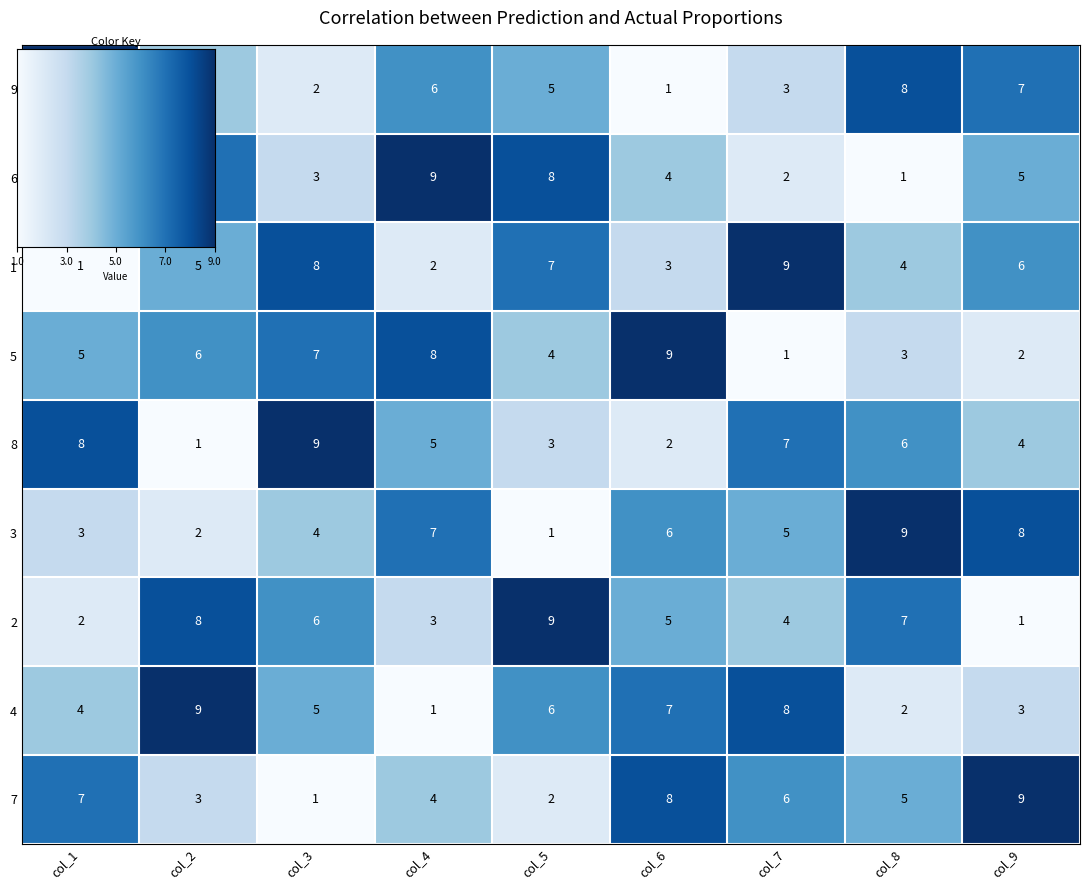

Is it true that 7 equals 2 at col_8?

False